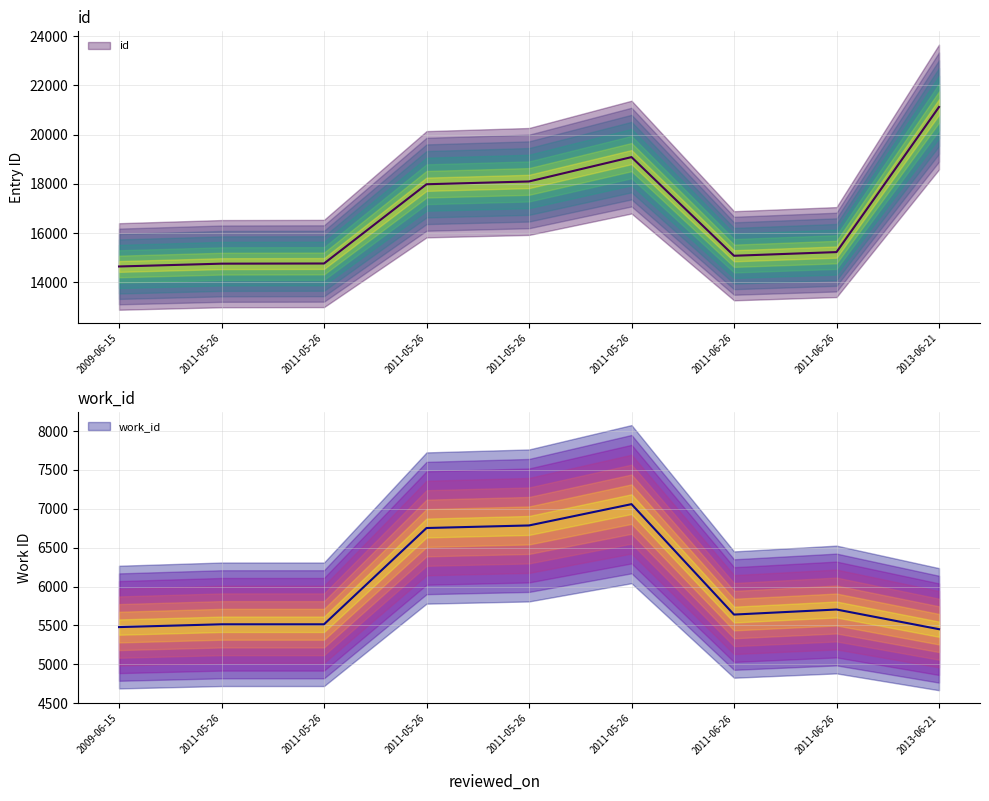

True or false: work_id has more than 1 interior local peaks.

True